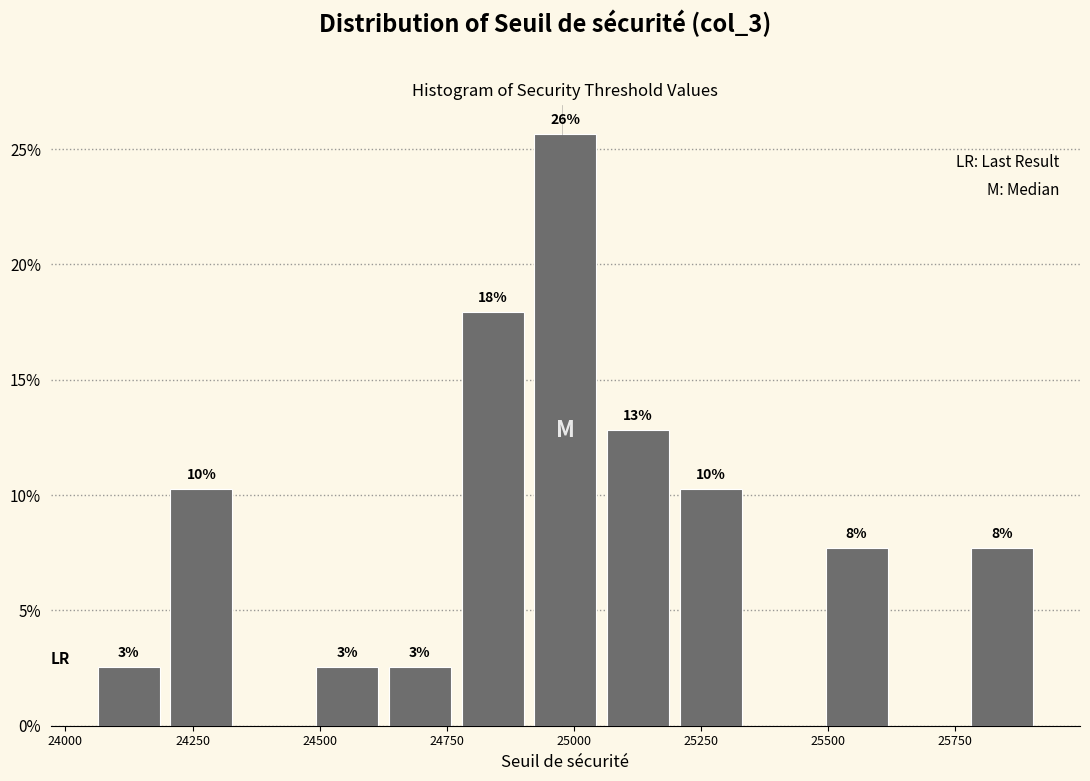

Read against the x-axis, roughly where is the centre of the tallest bar?

25000